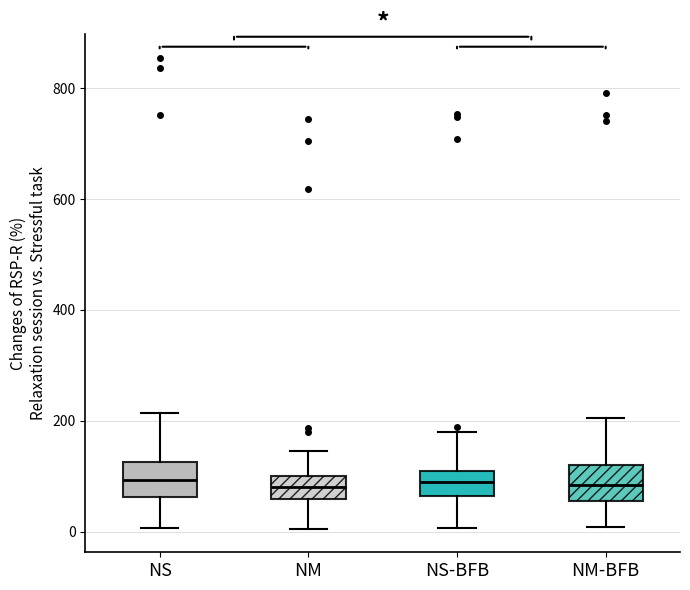

Where does the lower whisker of the box for NS end on the y-axis? The values are not printed on the chart, so give them approximately, as read against the axis.

0